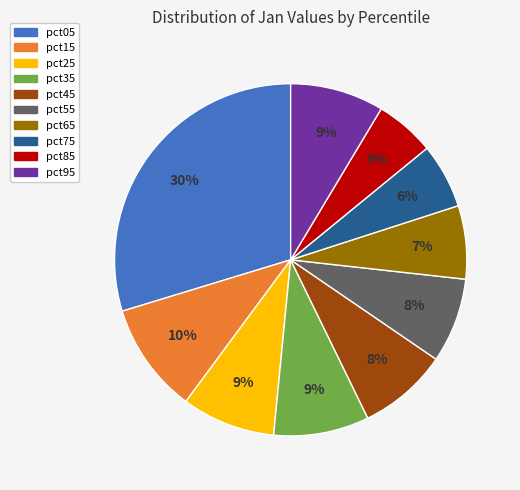

What is the largest slice in the pie chart?

pct05